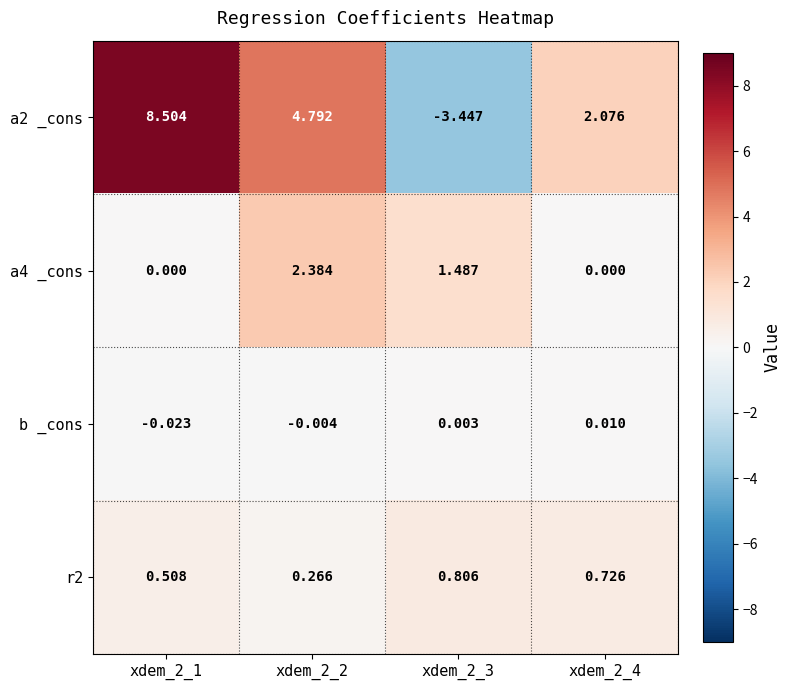

Rank the series at xdem_2_3 from highest to lowest value.

a4 _cons, r2, b _cons, a2 _cons